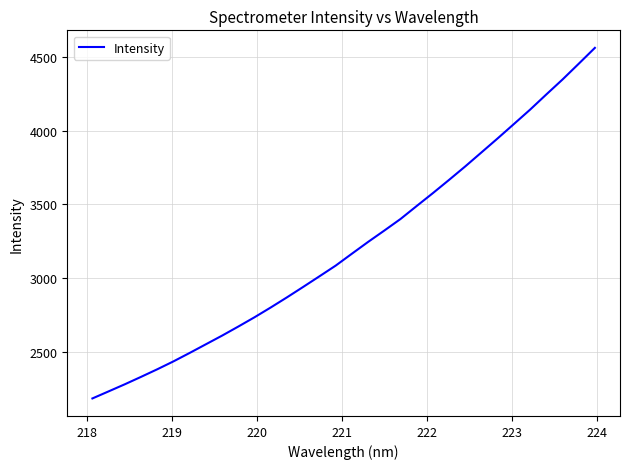

Does the chart display data point markers on the line(s)?

No